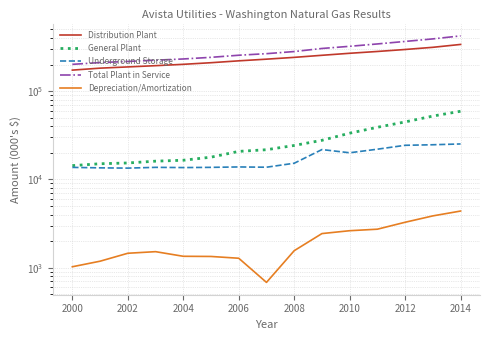

True or false: Total Plant in Service has a value of 728722 at 2014.

False